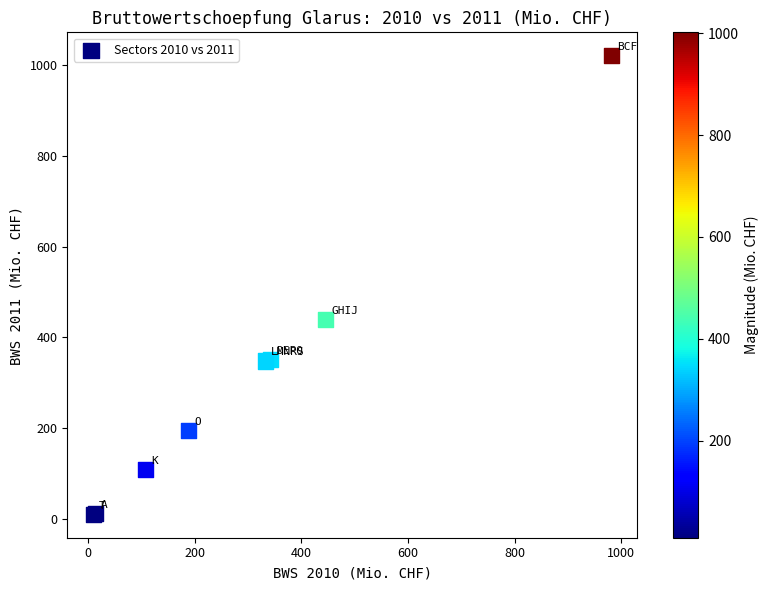

What Y value in the scatter plot is closest to 515?

439.8